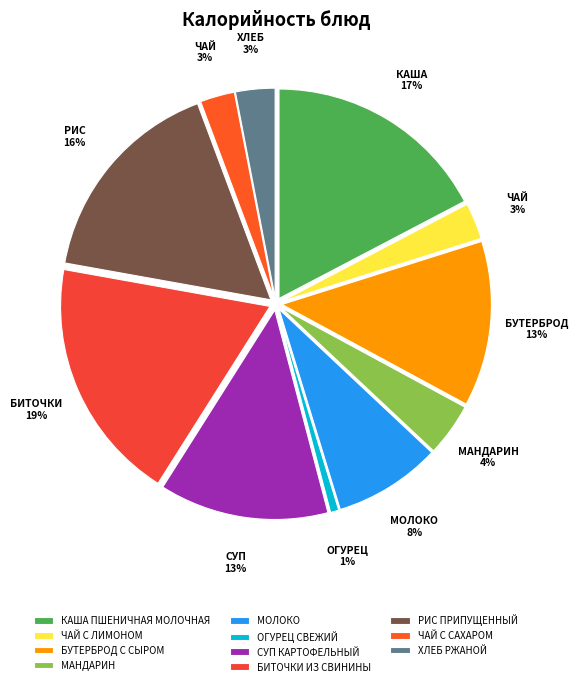

Approximately how many times larger is the value at МОЛОКО compared to ЧАЙ С ЛИМОНОМ?

2.9